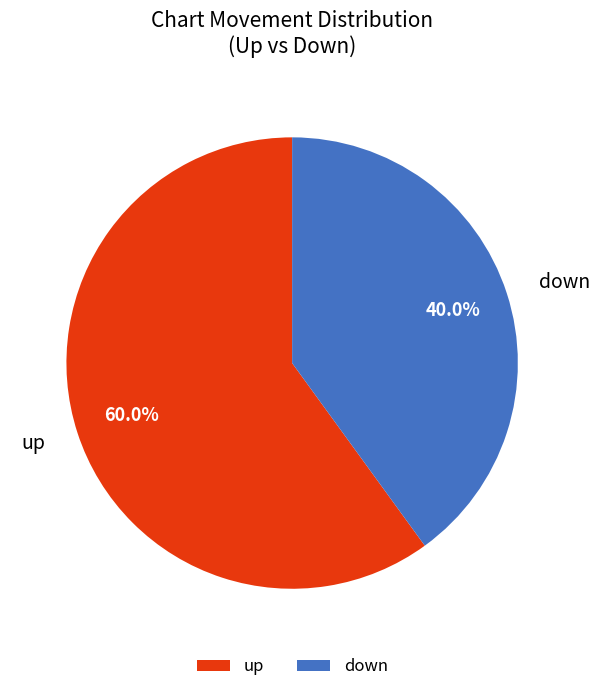

To the nearest percent, what is the average slice percentage?

50%